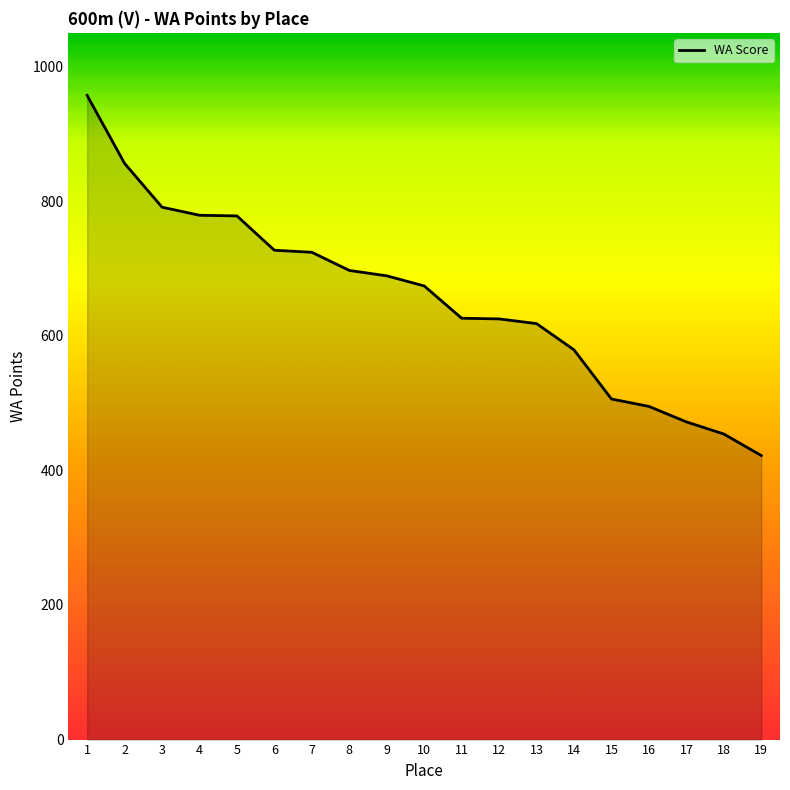

What is the ratio of the value at 7 to the value at 9?

1.1